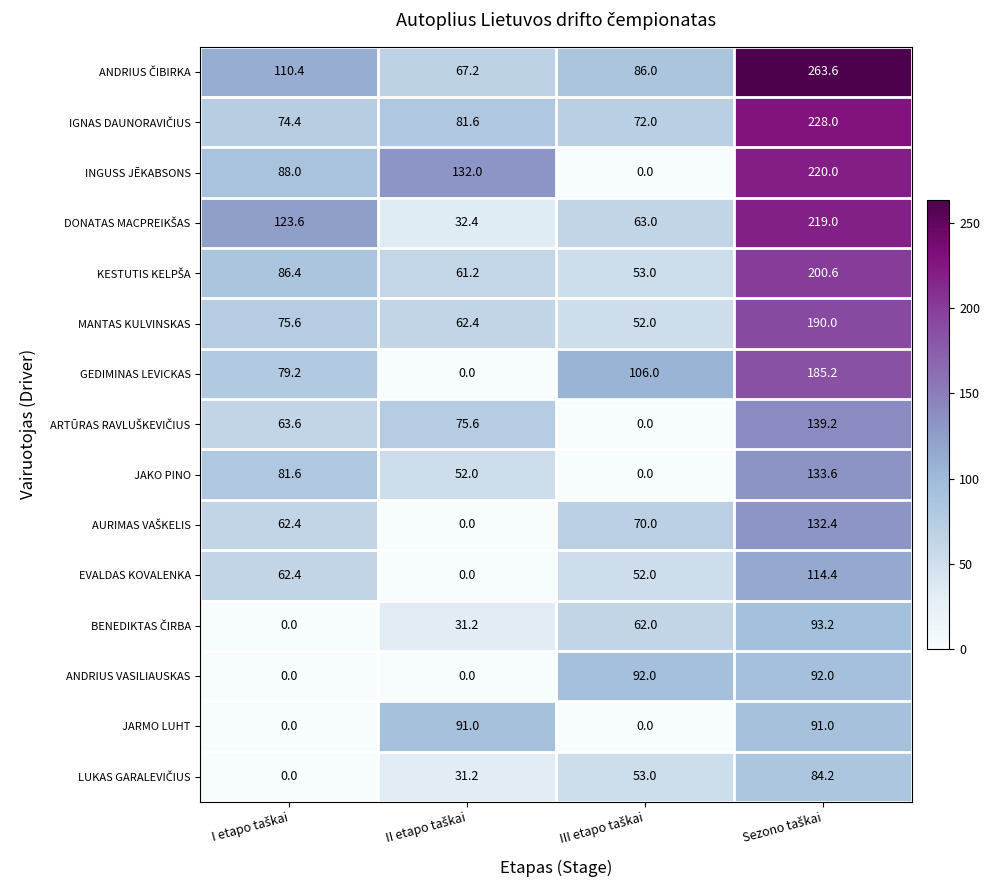

What is the sum of all INGUSS JĒKABSONS values?

440.0